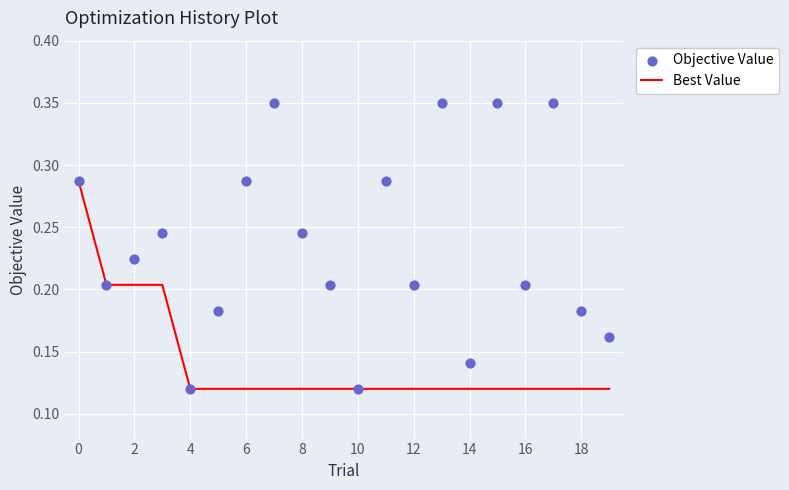

Which series has the largest total across all categories?

Objective Value